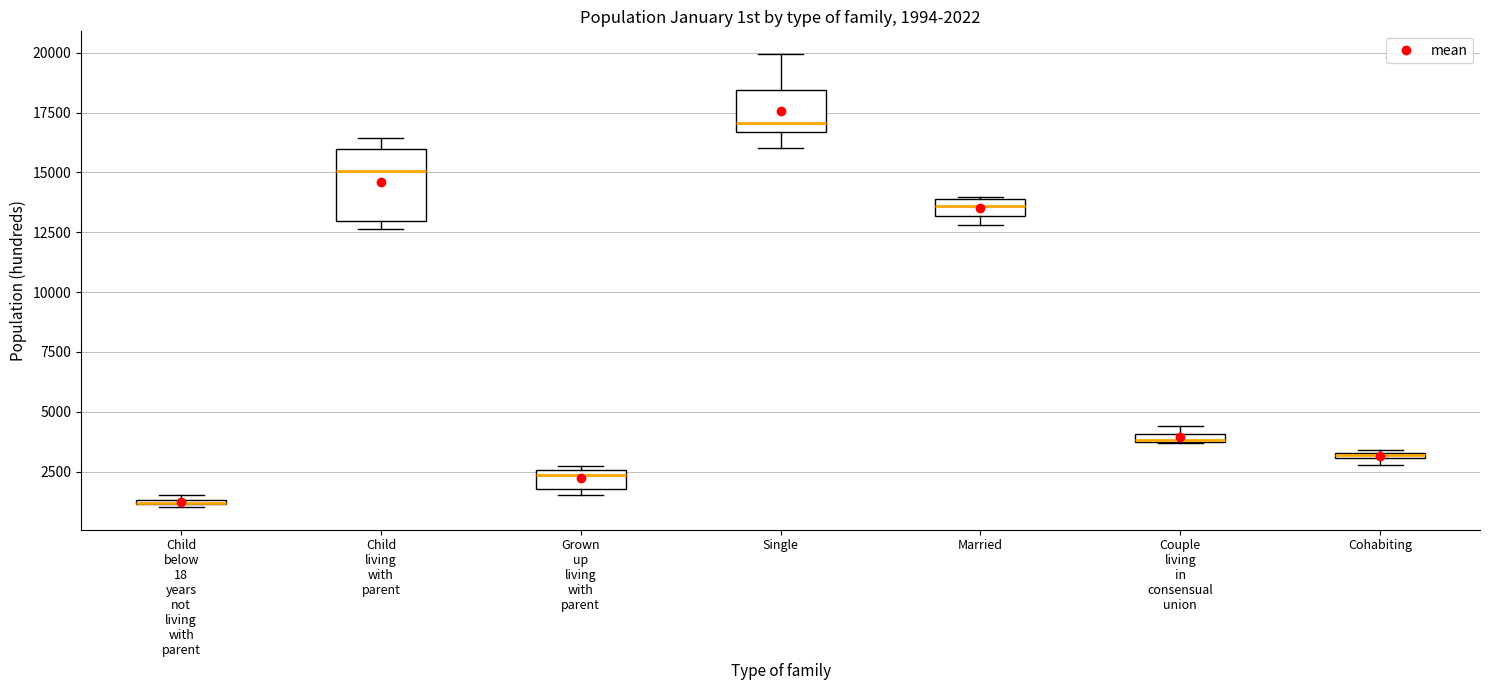

Comparing the boxes themselves (not the whiskers), which one is the tallest?

Child living with parent